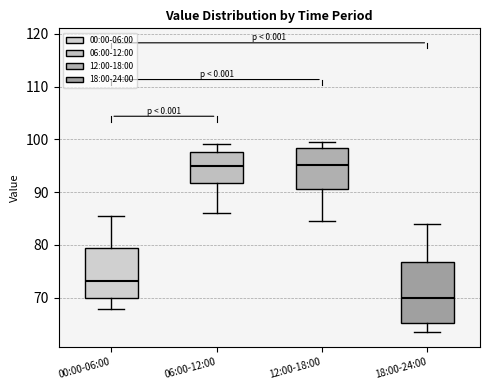

Where is the upper edge of the box for 00:00-06:00 on the y-axis? The values are not printed on the chart, so give them approximately, as read against the axis.

79